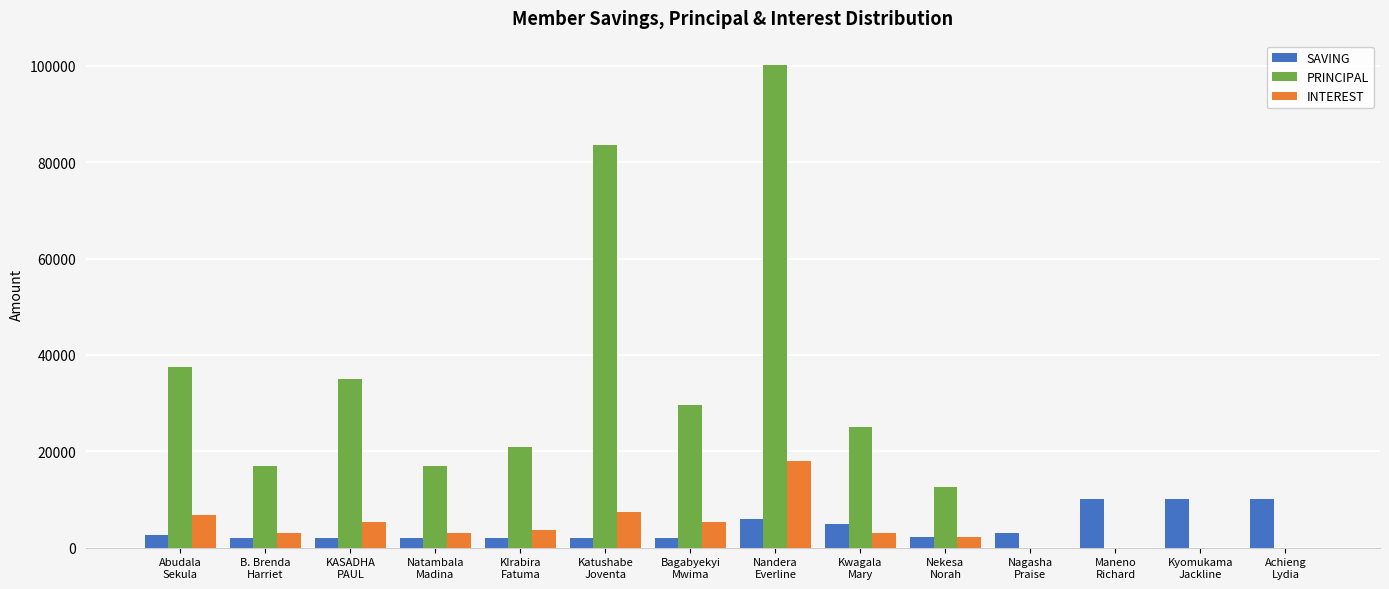

How many groups of bars are there?

14